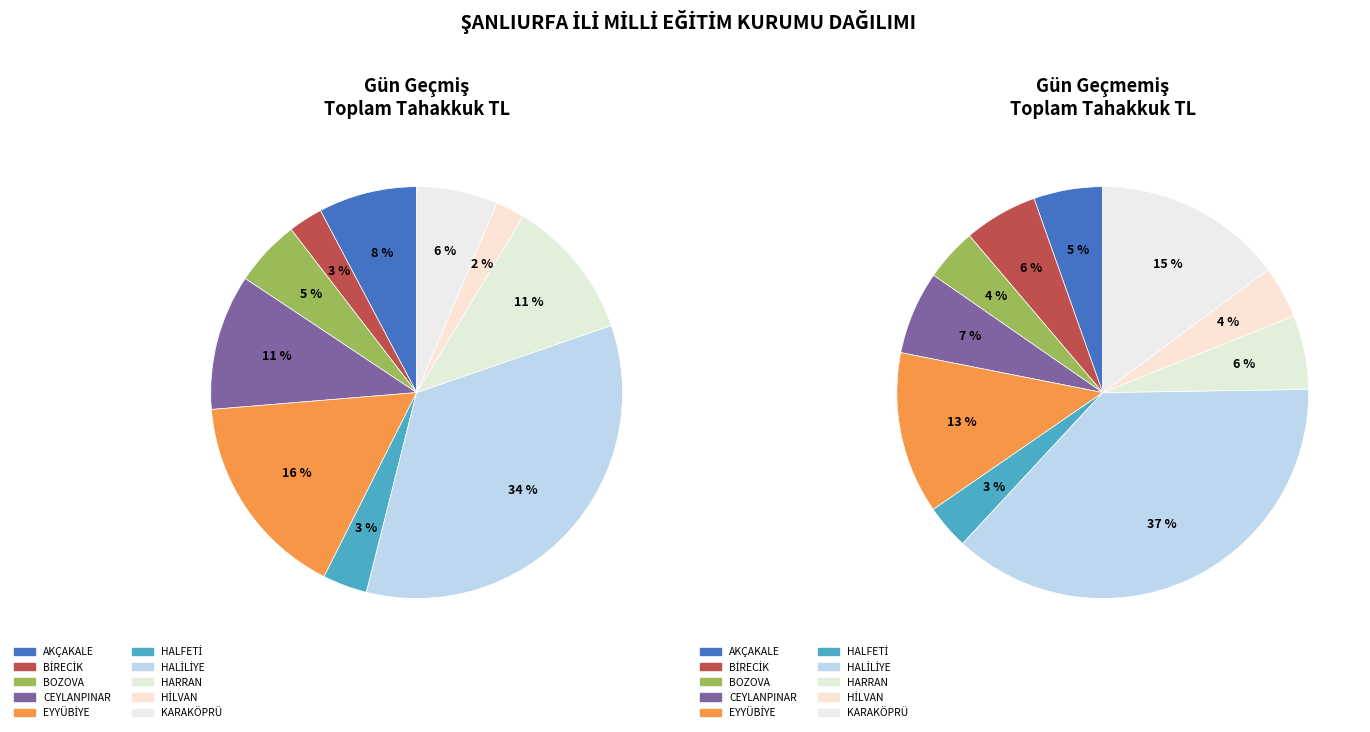

What percentage is NOT represented by HARRAN?

88.9%